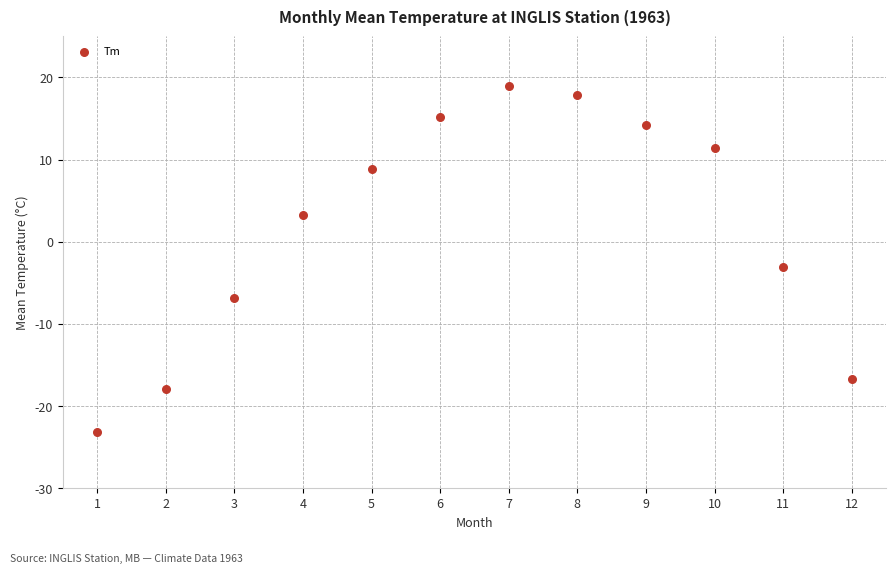

What is the average X value?

6.5